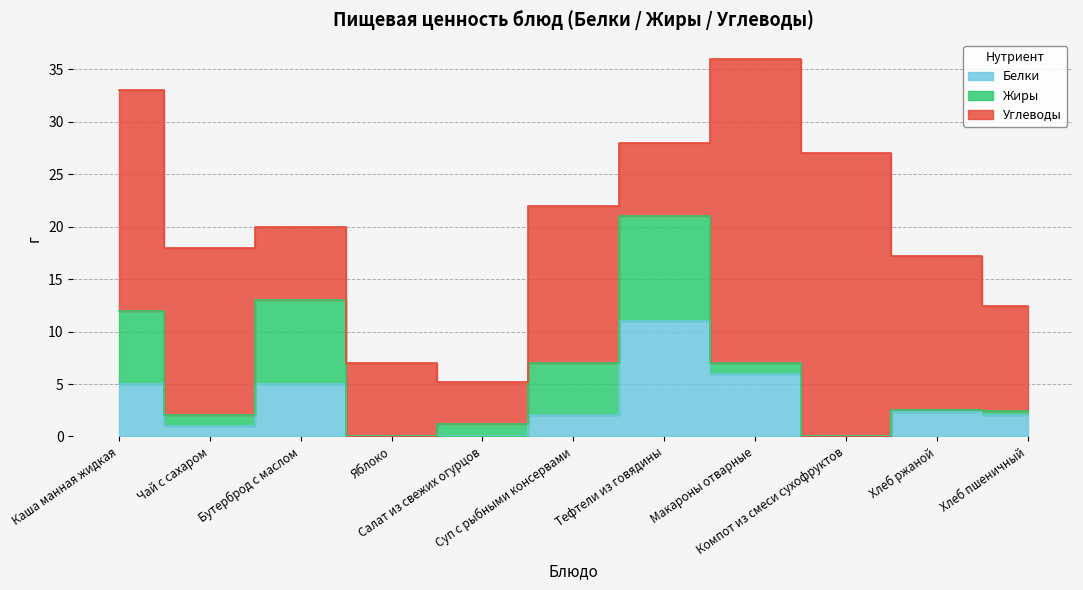

At which label is Белки closest to 5?

Каша манная жидкая